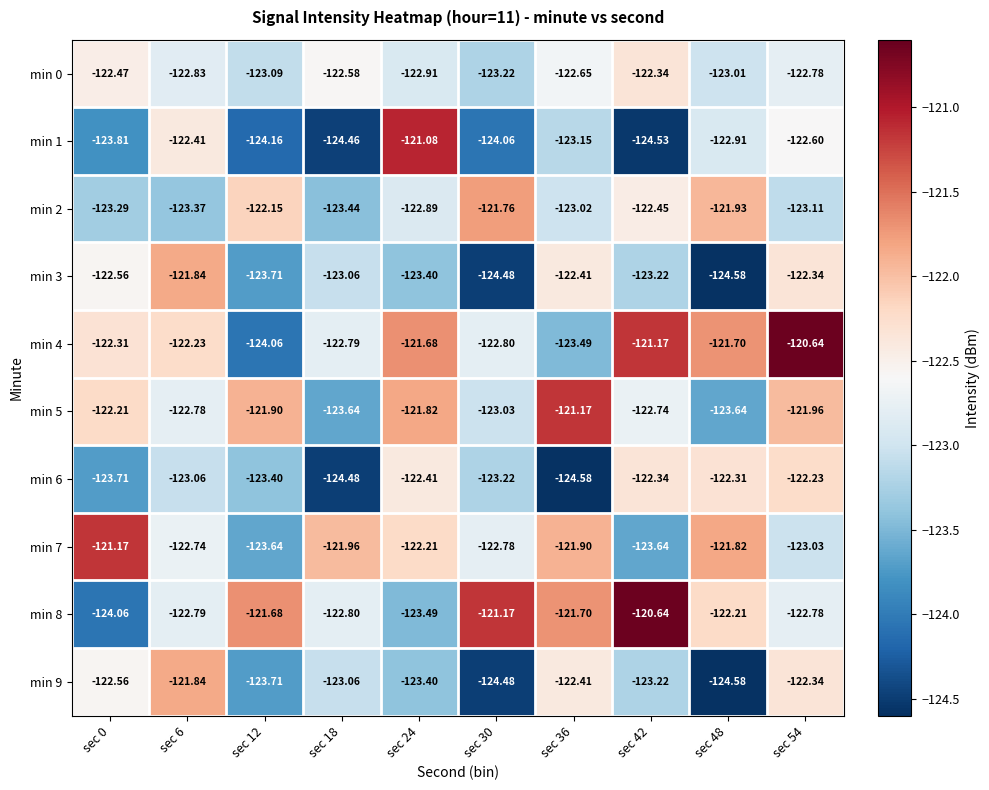

Is the value of min 5 at sec 42 greater than the value of min 9 at sec 36?

No